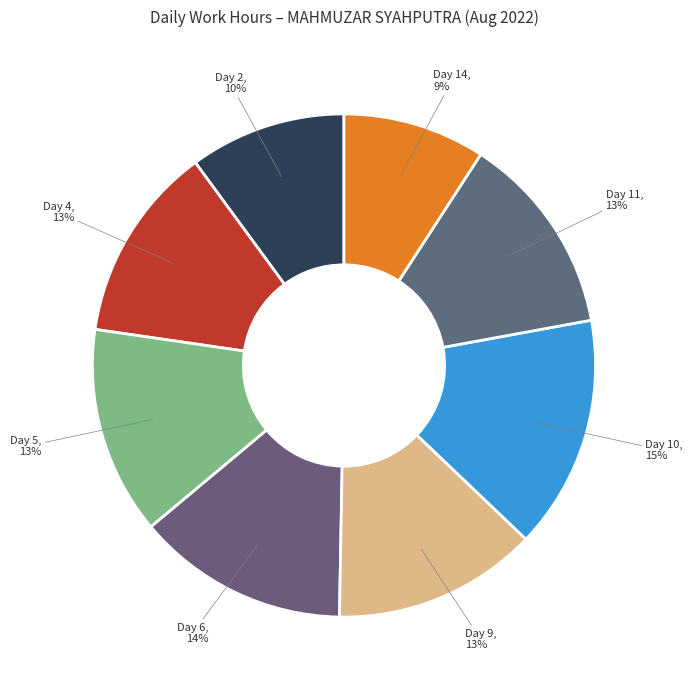

Which category has the biggest portion of the pie?

Day 10